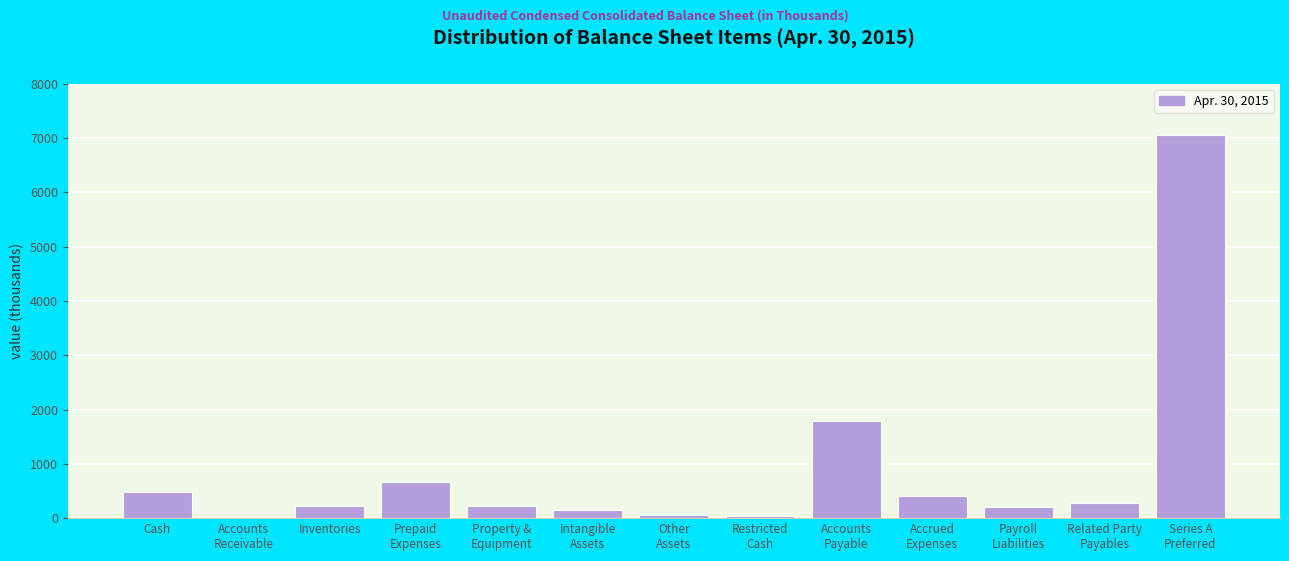

What is the maximum value shown in the chart?

7061